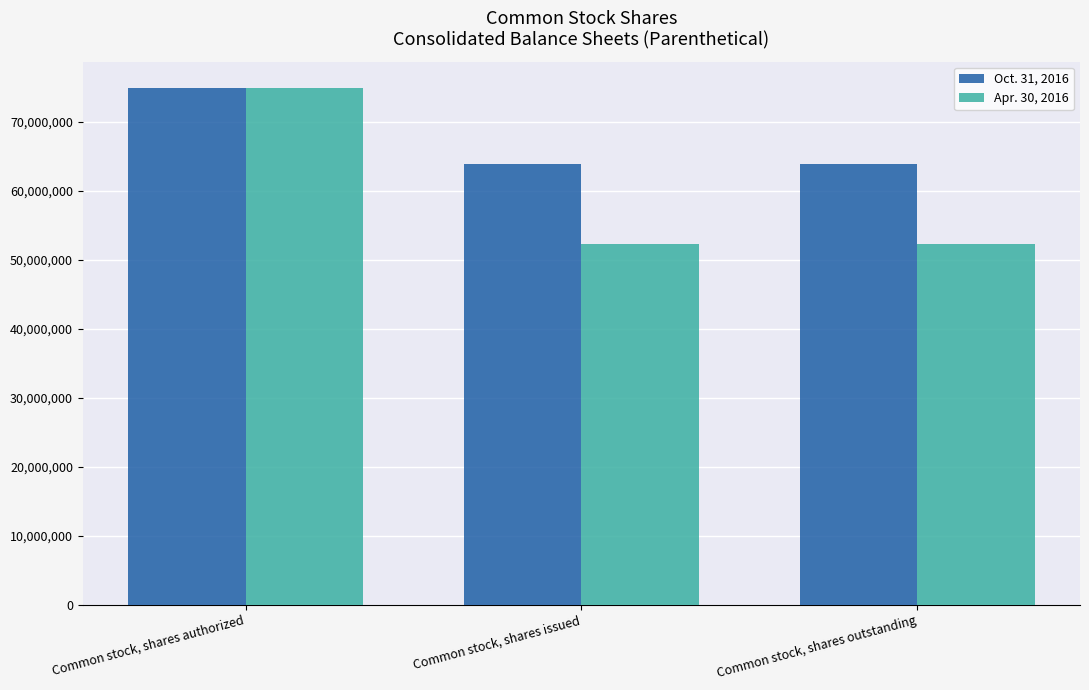

At Common stock, shares issued, list the series in order from smallest to largest.

Apr. 30, 2016, Oct. 31, 2016